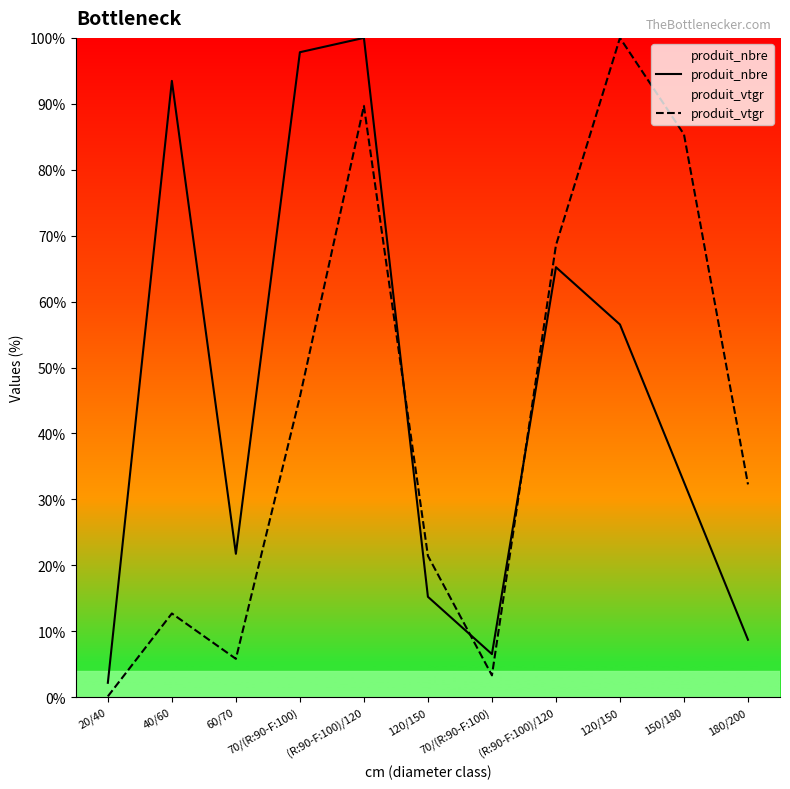

List the series in order of their overall mean, highest first.

produit_nbre, produit_vtgr